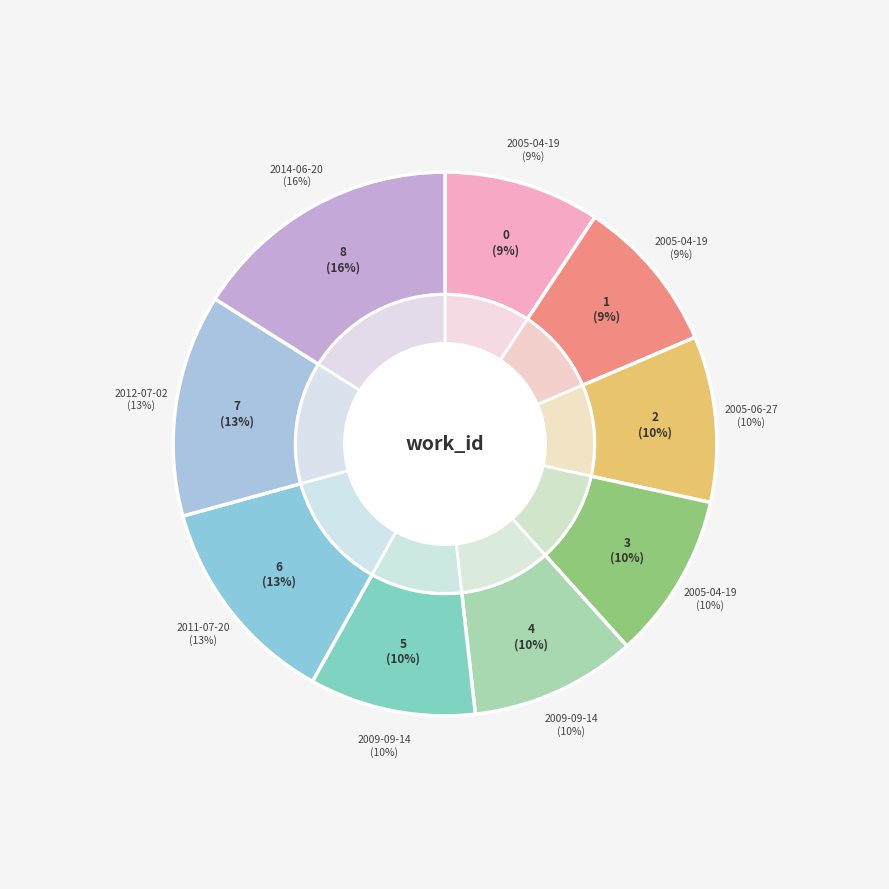

Is it true that 2012-07-02 is 21% of the pie?

False